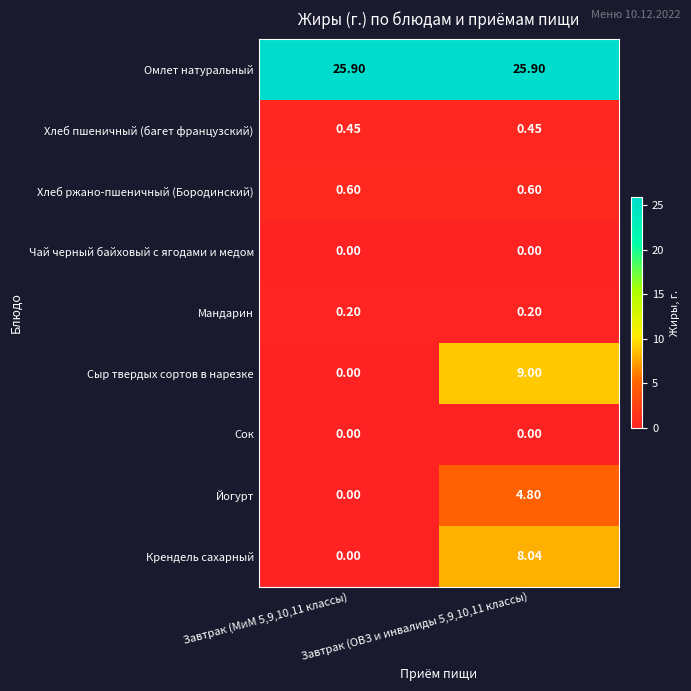

Which series has the largest total across all categories?

Омлет натуральный